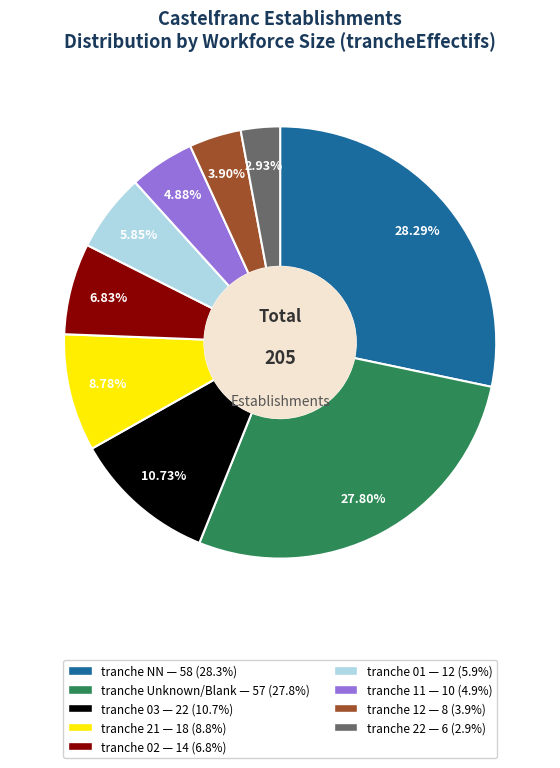

Does any single category account for the majority?

No